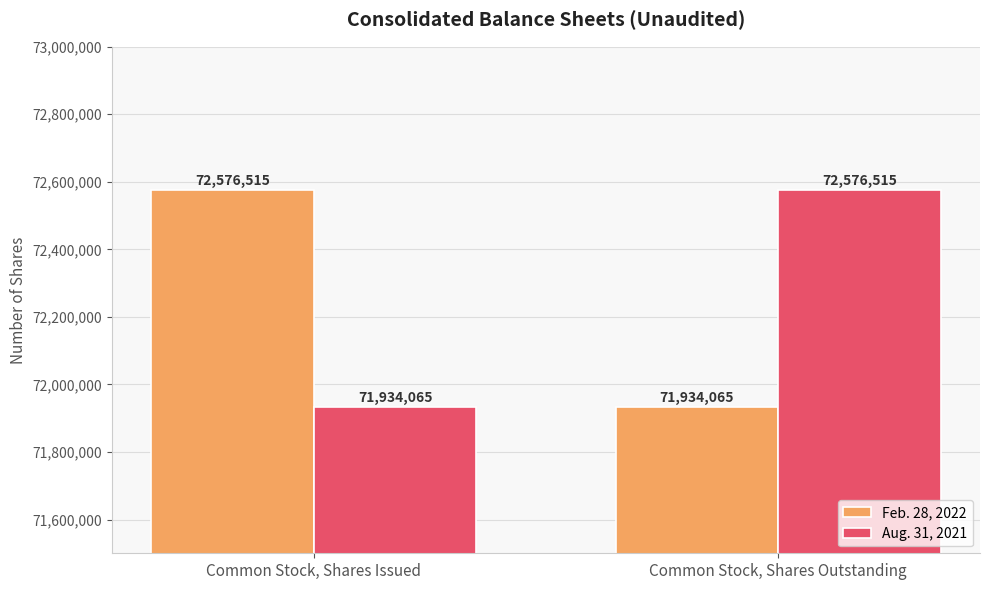

What is the difference between the maximum and minimum values in the Aug. 31, 2021 series?

642450